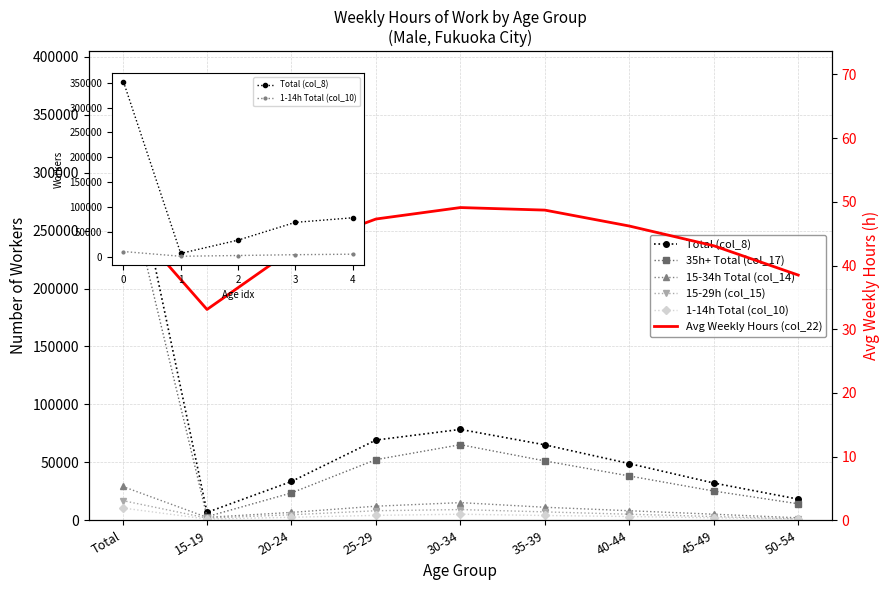

How many distinct data groups are displayed?

6